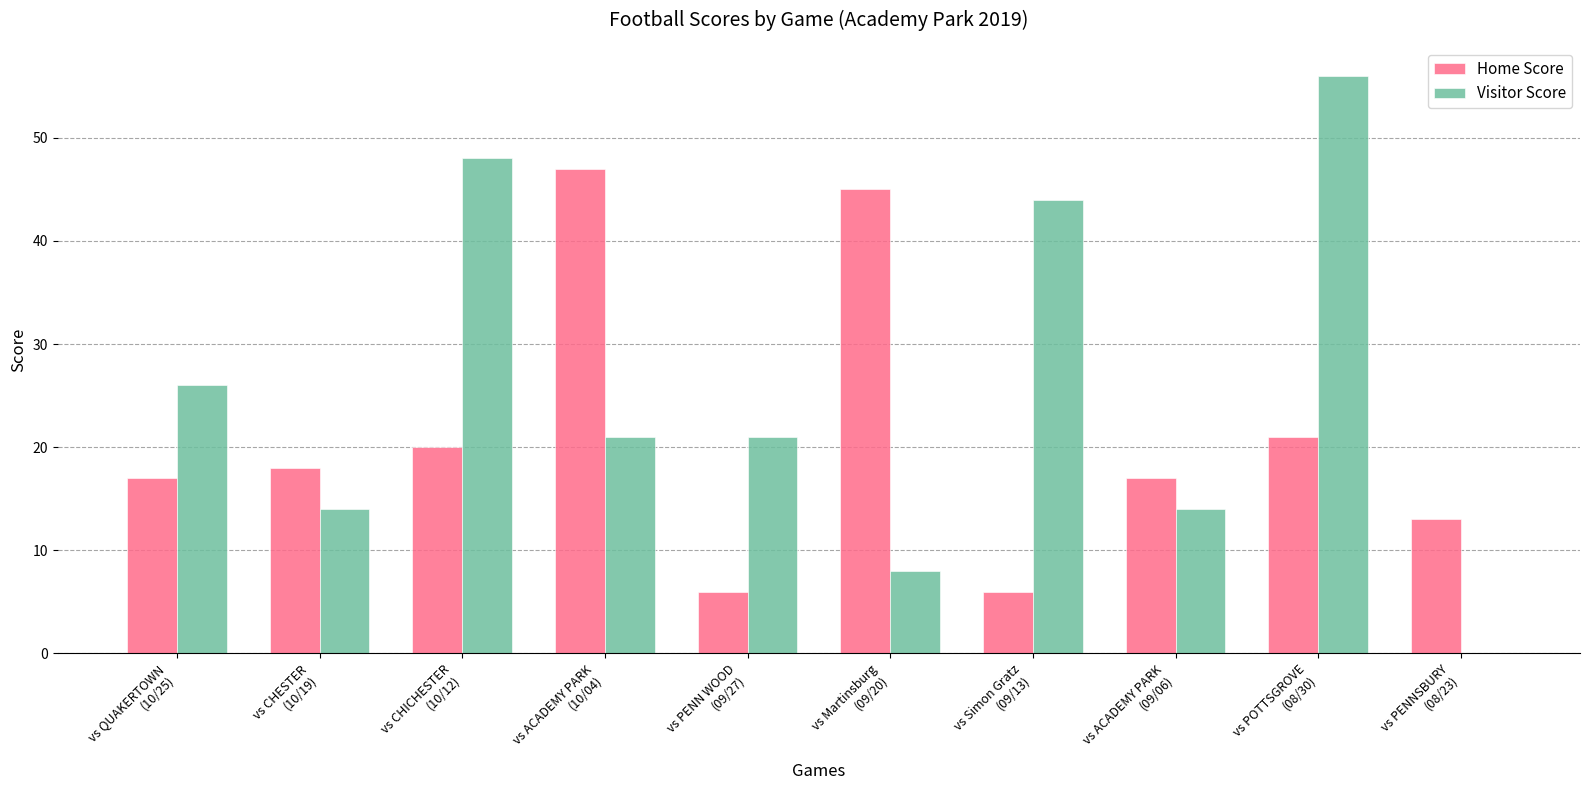

Which series has the largest range (max minus min)?

Visitor Score